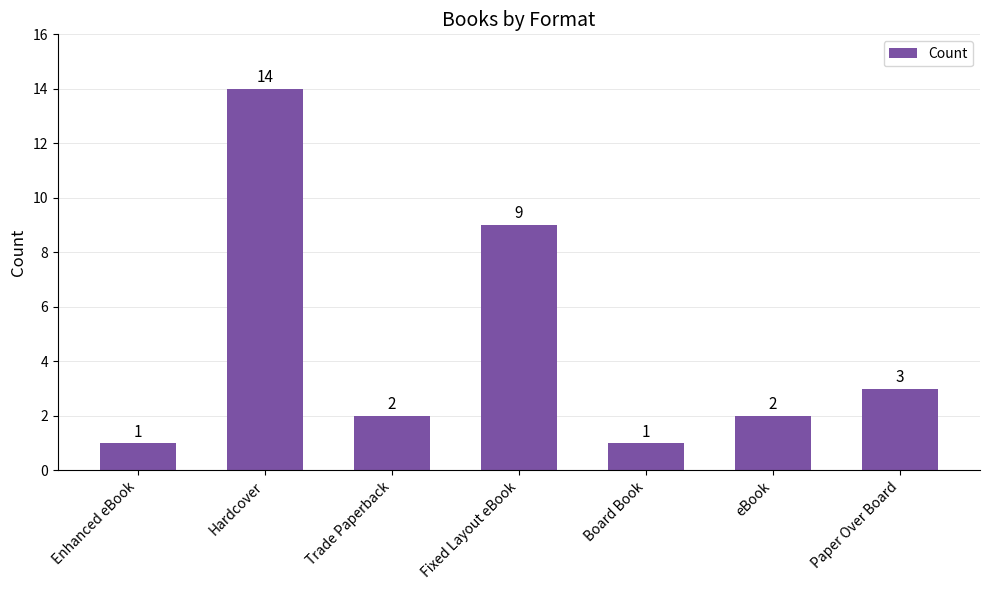

What position from the left is eBook?

6